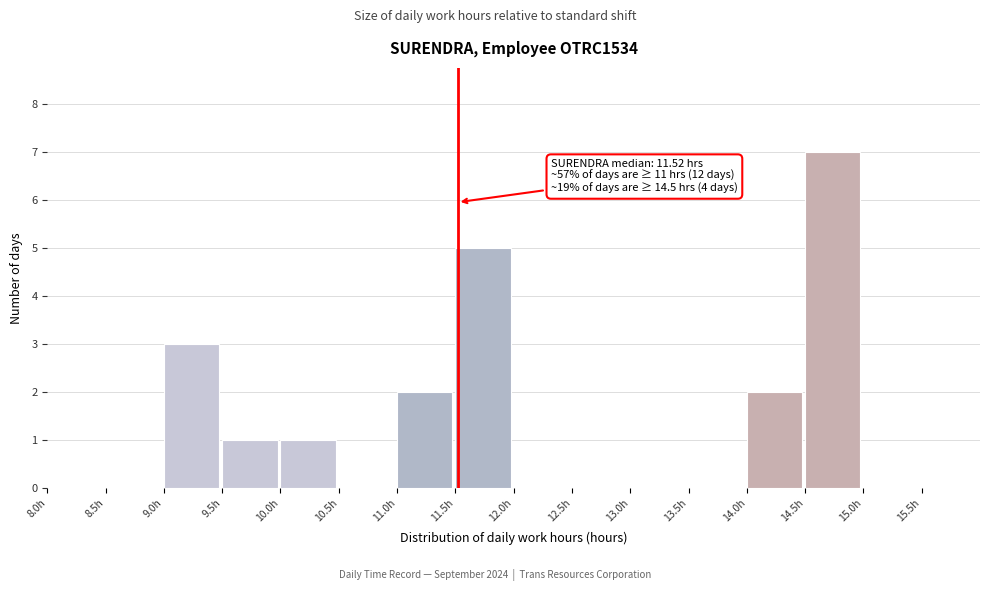

Over which range of the x-axis is the bar tallest?

14.5 to 15.0